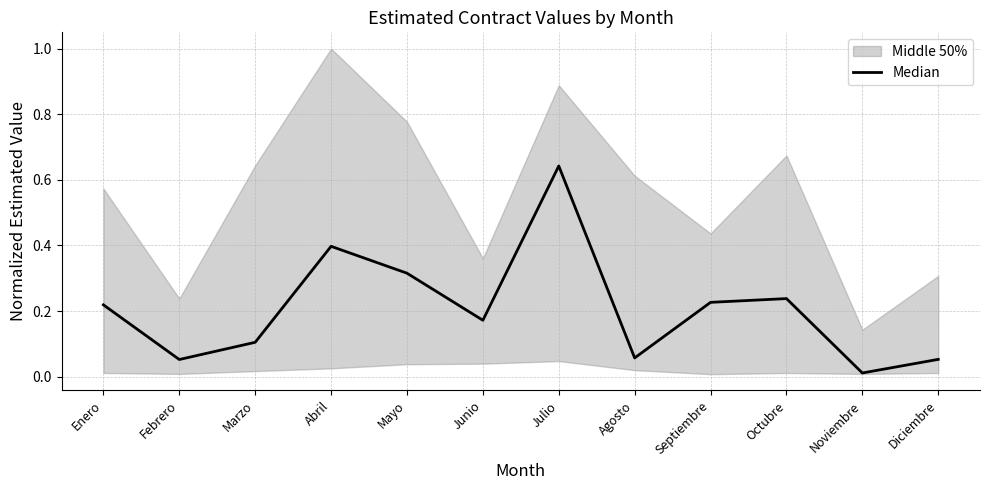

What is the difference between the maximum and minimum values?

0.6